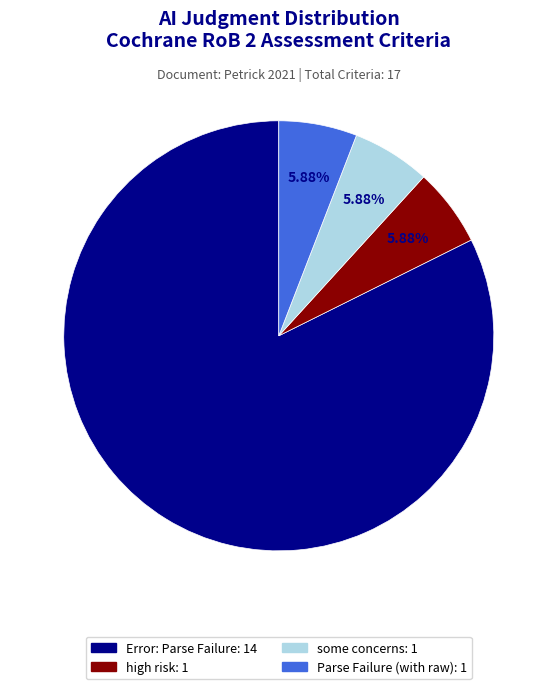

To the nearest percent, what is the difference between the largest and smallest slice percentages?

76%